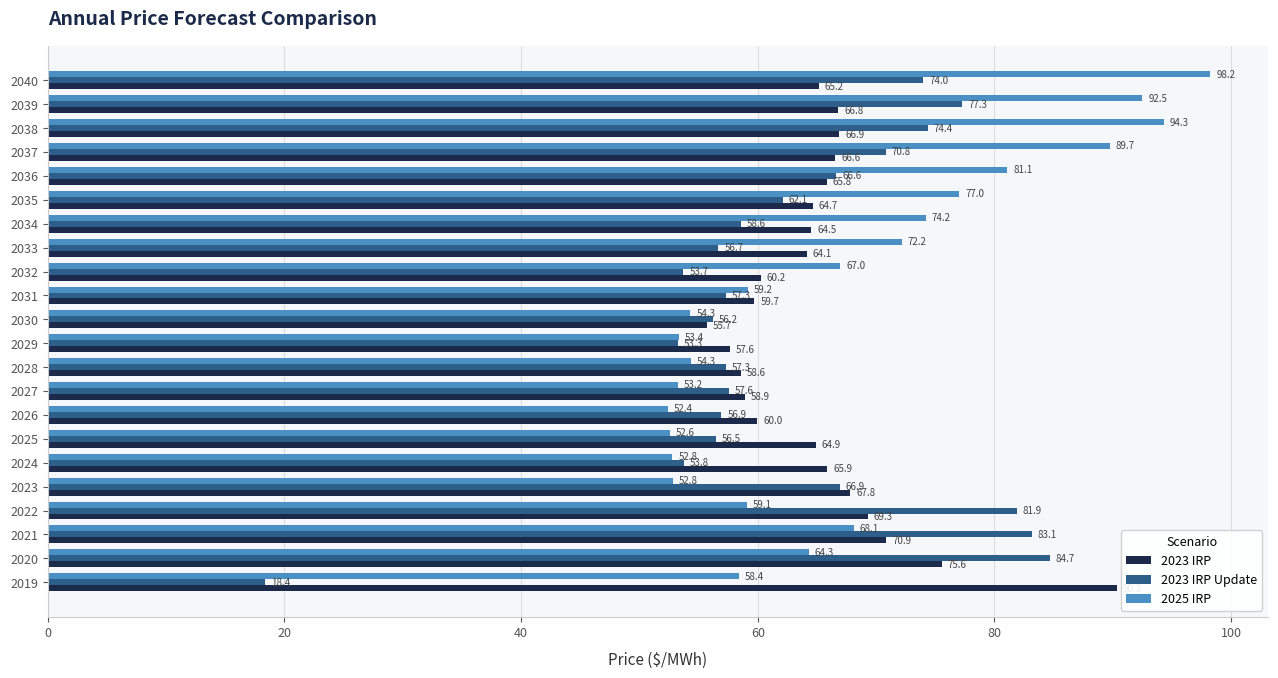

What is the total value across all series at 2031?

176.2